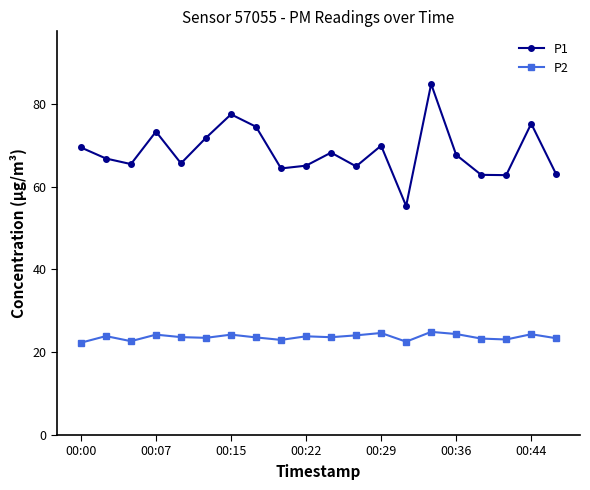

In P1, how many points are lower than both neighbors (excluding endpoints)?

6